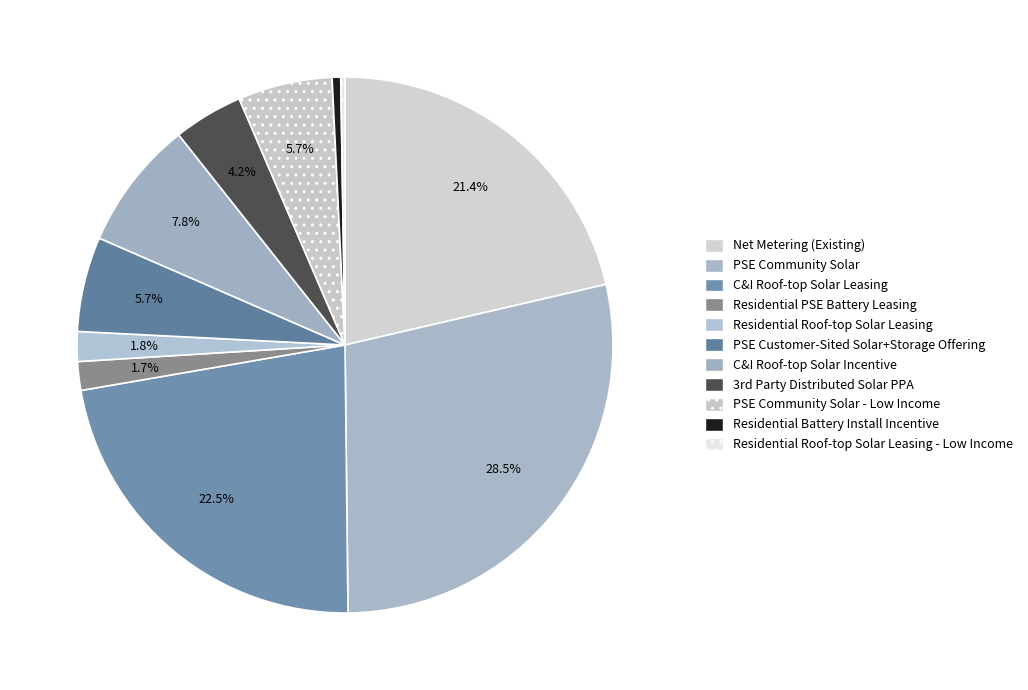

Rank the categories by value from lowest to highest.

Residential Roof-top Solar Leasing - Low Income, Residential Battery Install Incentive, Residential PSE Battery Leasing, Residential Roof-top Solar Leasing, 3rd Party Distributed Solar PPA, PSE Community Solar - Low Income, PSE Customer-Sited Solar+Storage Offering, C&I Roof-top Solar Incentive, Net Metering (Existing), C&I Roof-top Solar Leasing, PSE Community Solar